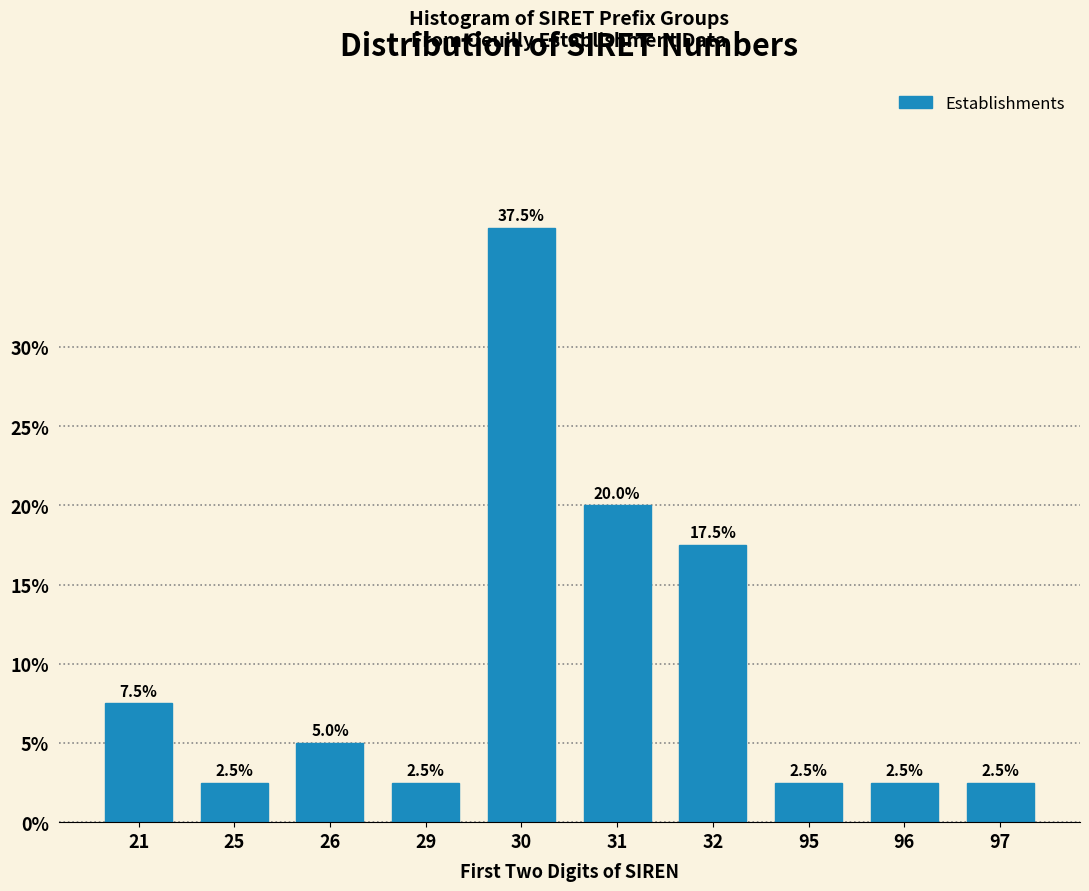

Reading left to right, list all the values displayed in this chart.

7.5	2.5	5.0	2.5	37.5	20.0	17.5	2.5	2.5	2.5